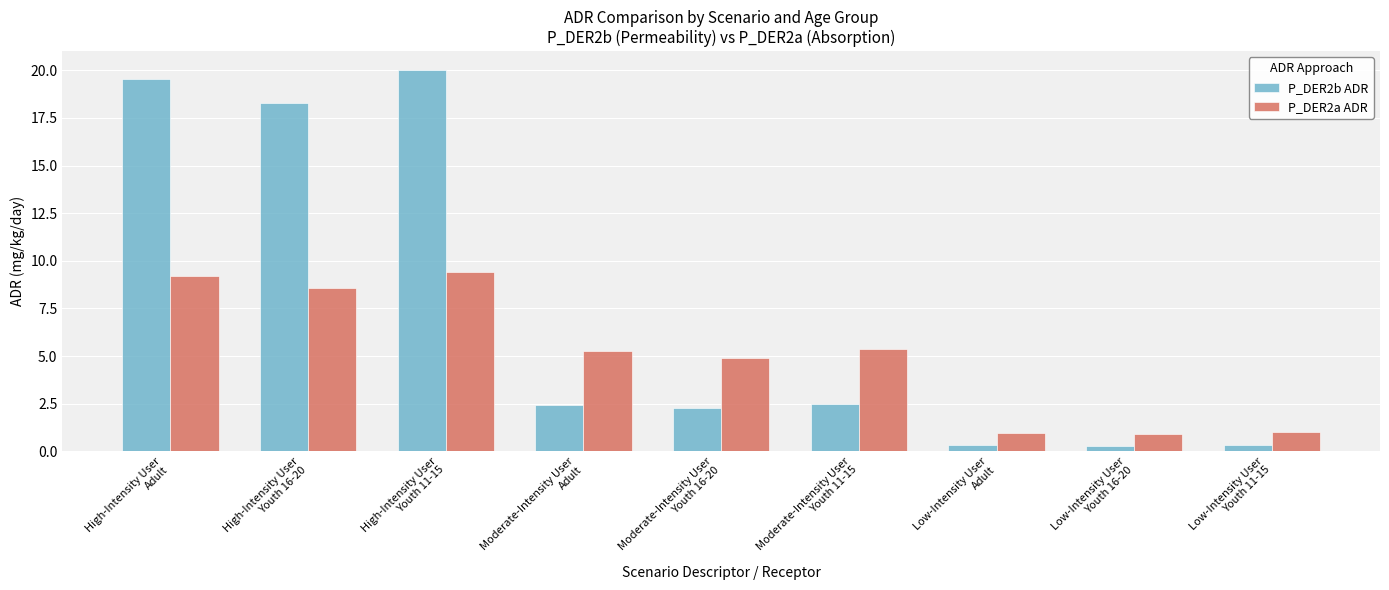

Rank the series at Low-Intensity User
Youth 16-20 from highest to lowest value.

P_DER2a ADR, P_DER2b ADR